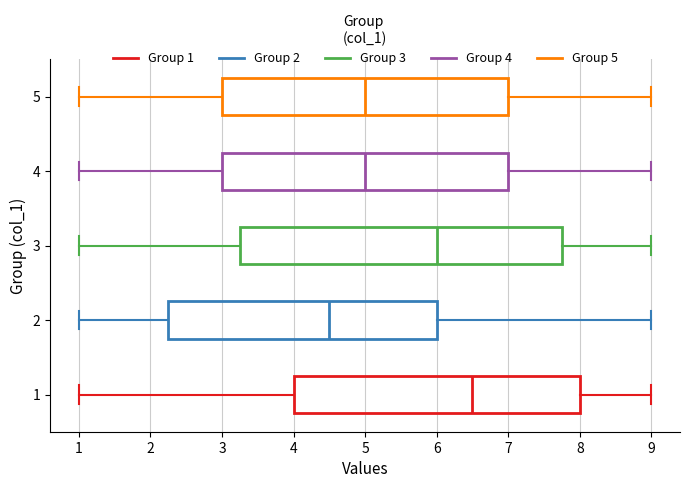

Where does the left whisker of the box at y = 3 end on the x-axis? The values are not printed on the chart, so give them approximately, as read against the axis.

1.0